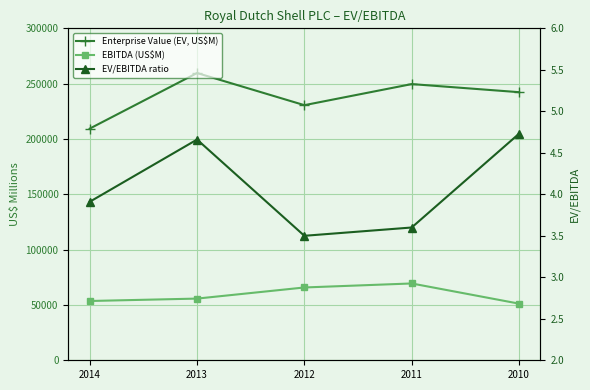

List the series in order of their peak value, highest first.

Enterprise Value (EV, US$M), EBITDA (US$M), EV/EBITDA ratio